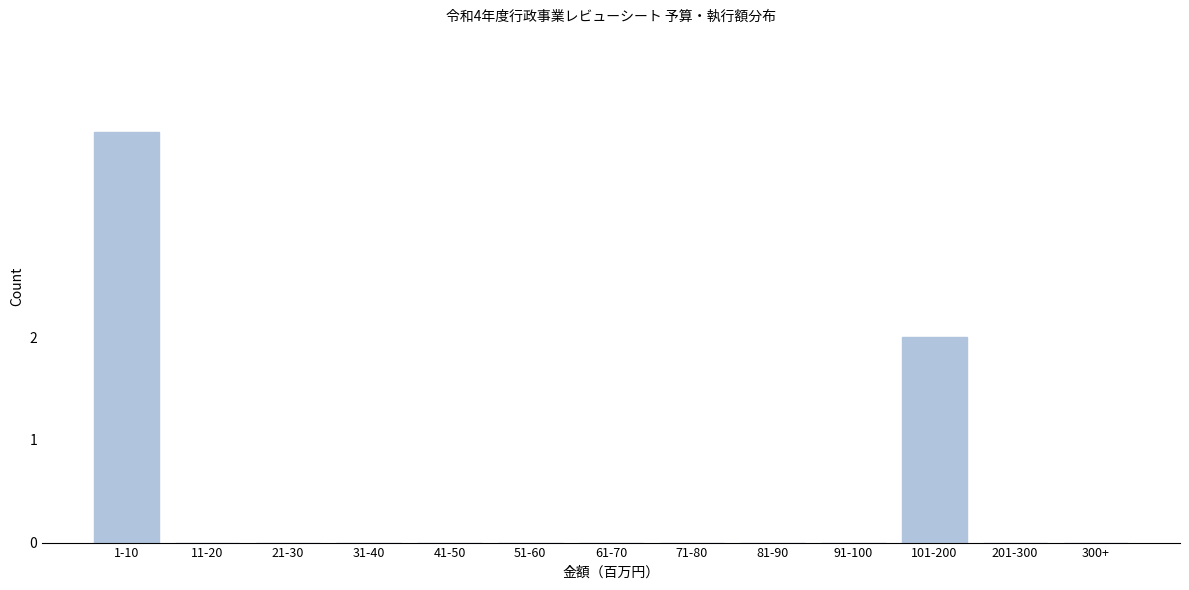

Reading left to right, extract all data points from this chart.

1-10=4	11-20=0	21-30=0	31-40=0	41-50=0	51-60=0	61-70=0	71-80=0	81-90=0	91-100=0	101-200=2	201-300=0	300+=0